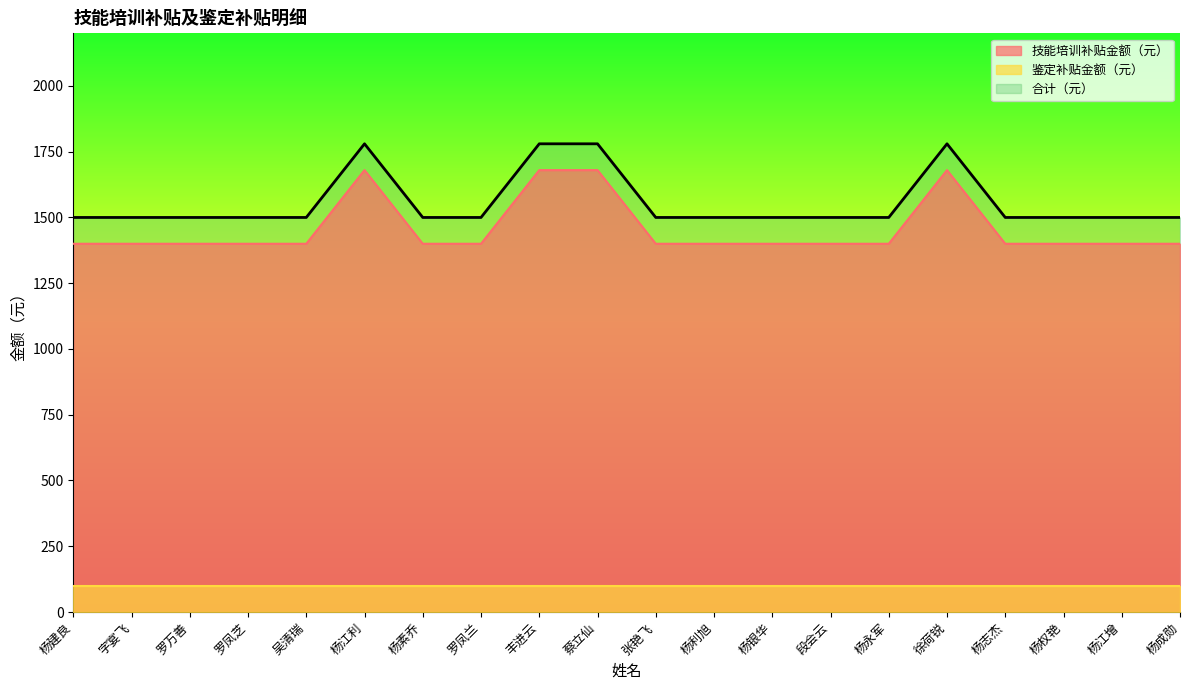

What is the average value of the 技能培训补贴金额（元） series?

1456